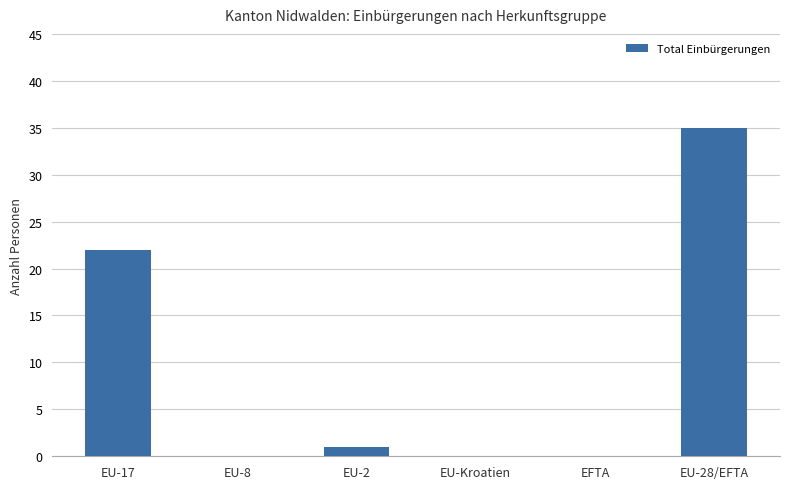

Are the bars grouped side by side (vs. stacked)?

No